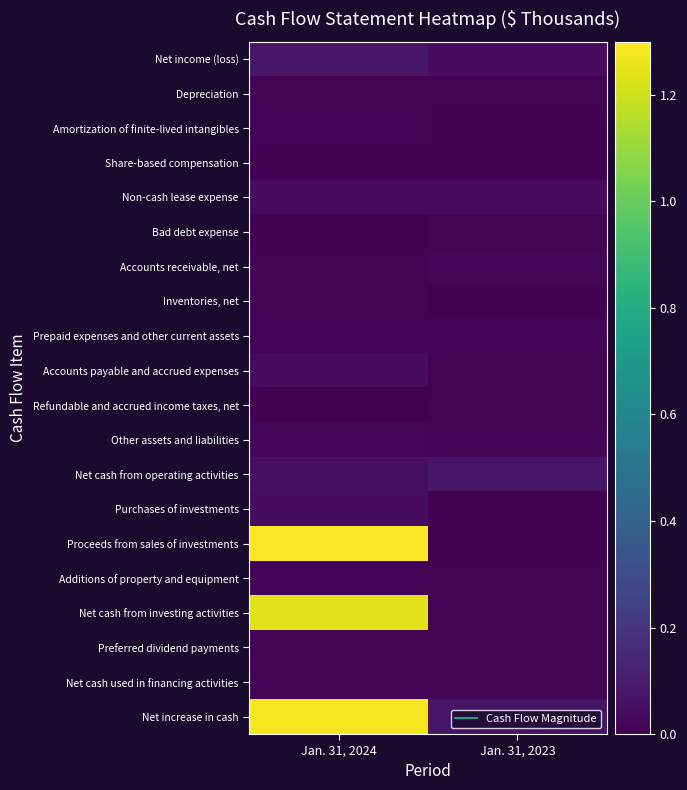

Reading left to right, extract all data points from this chart.

Net income (loss): Jan. 31, 2024=0.1	Jan. 31, 2023=0.0
Depreciation: Jan. 31, 2024=0.0	Jan. 31, 2023=0.0
Amortization of finite-lived intangibles: Jan. 31, 2024=0.0	Jan. 31, 2023=0.0
Share-based compensation: Jan. 31, 2024=0.0	Jan. 31, 2023=0.0
Non-cash lease expense: Jan. 31, 2024=0.0	Jan. 31, 2023=0.0
Bad debt expense: Jan. 31, 2024=0.0	Jan. 31, 2023=0.0
Accounts receivable, net: Jan. 31, 2024=0.0	Jan. 31, 2023=0.0
Inventories, net: Jan. 31, 2024=0.0	Jan. 31, 2023=0.0
Prepaid expenses and other current assets: Jan. 31, 2024=0.0	Jan. 31, 2023=0.0
Accounts payable and accrued expenses: Jan. 31, 2024=0.0	Jan. 31, 2023=0.0
Refundable and accrued income taxes, net: Jan. 31, 2024=0.0	Jan. 31, 2023=0.0
Other assets and liabilities: Jan. 31, 2024=0.0	Jan. 31, 2023=0.0
Net cash from operating activities: Jan. 31, 2024=0.1	Jan. 31, 2023=0.1
Purchases of investments: Jan. 31, 2024=0.0	Jan. 31, 2023=0.0
Proceeds from sales of investments: Jan. 31, 2024=1.3	Jan. 31, 2023=0.0
Additions of property and equipment: Jan. 31, 2024=0.0	Jan. 31, 2023=0.0
Net cash from investing activities: Jan. 31, 2024=1.2	Jan. 31, 2023=0.0
Preferred dividend payments: Jan. 31, 2024=0.0	Jan. 31, 2023=0.0
Net cash used in financing activities: Jan. 31, 2024=0.0	Jan. 31, 2023=0.0
Net increase in cash: Jan. 31, 2024=1.3	Jan. 31, 2023=0.1